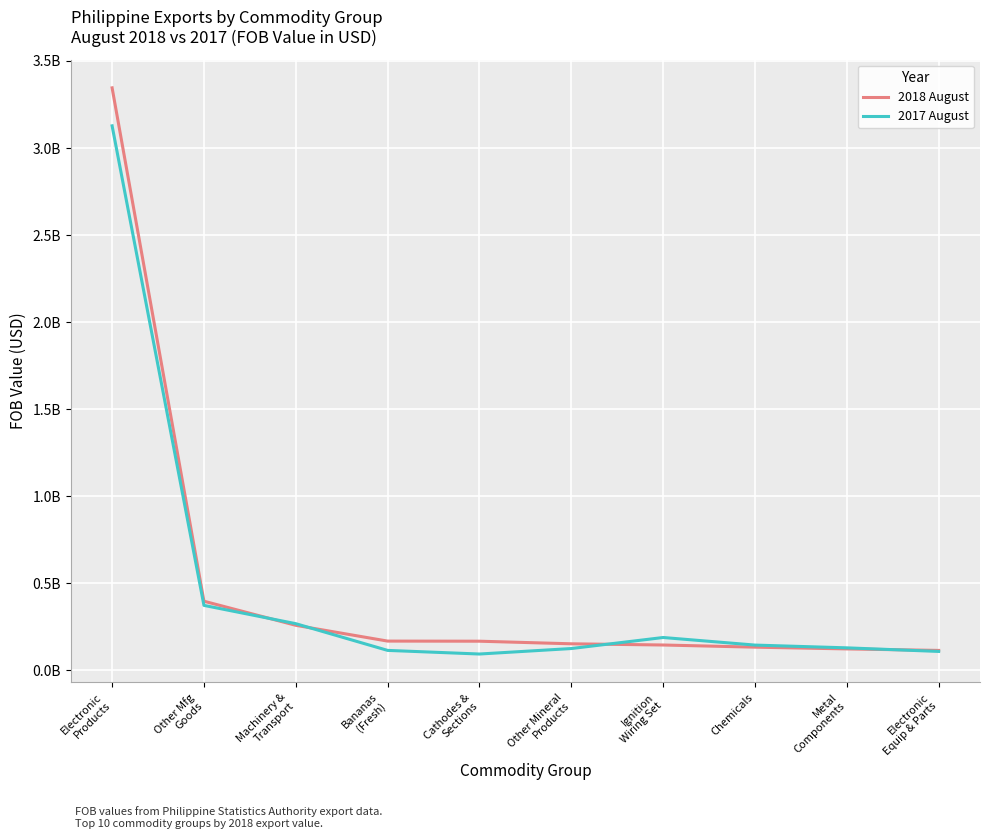

What is the spread (max minus min) of values at Chemicals?

11899443